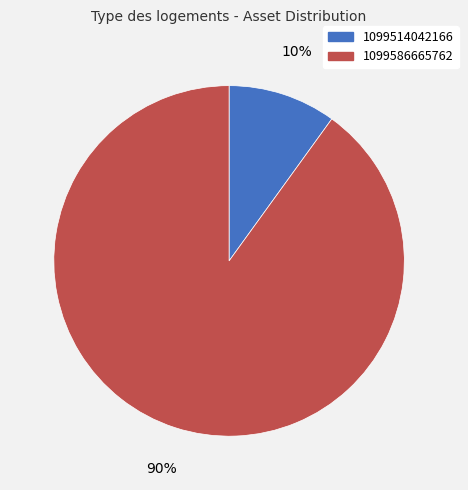

Do 1099514042166 and 1099586665762 together represent more than half of the pie?

Yes